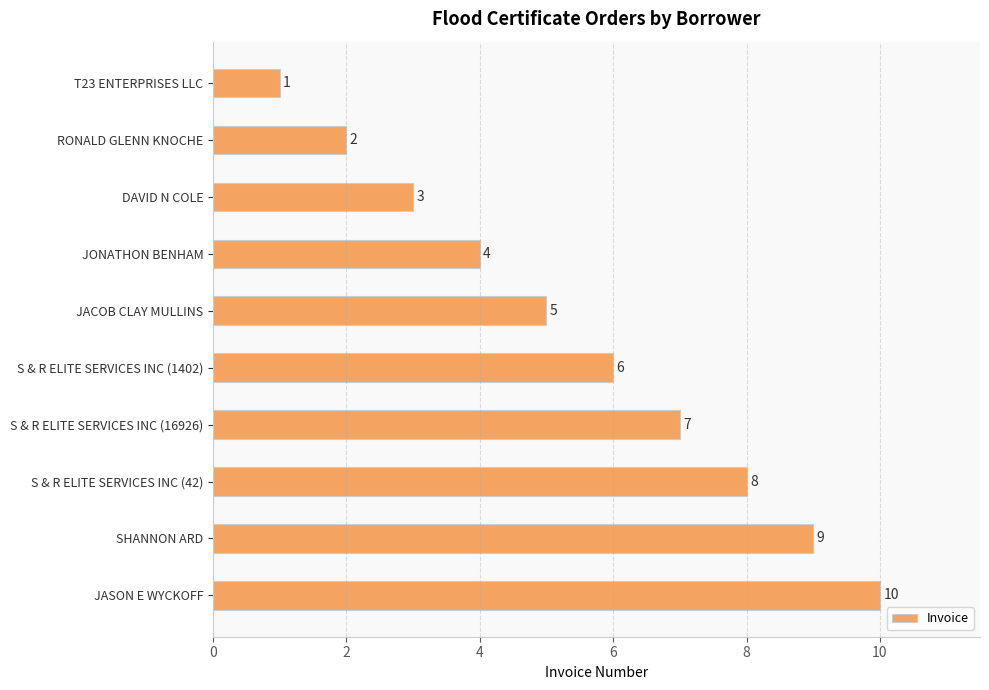

How many bars are there in total?

10